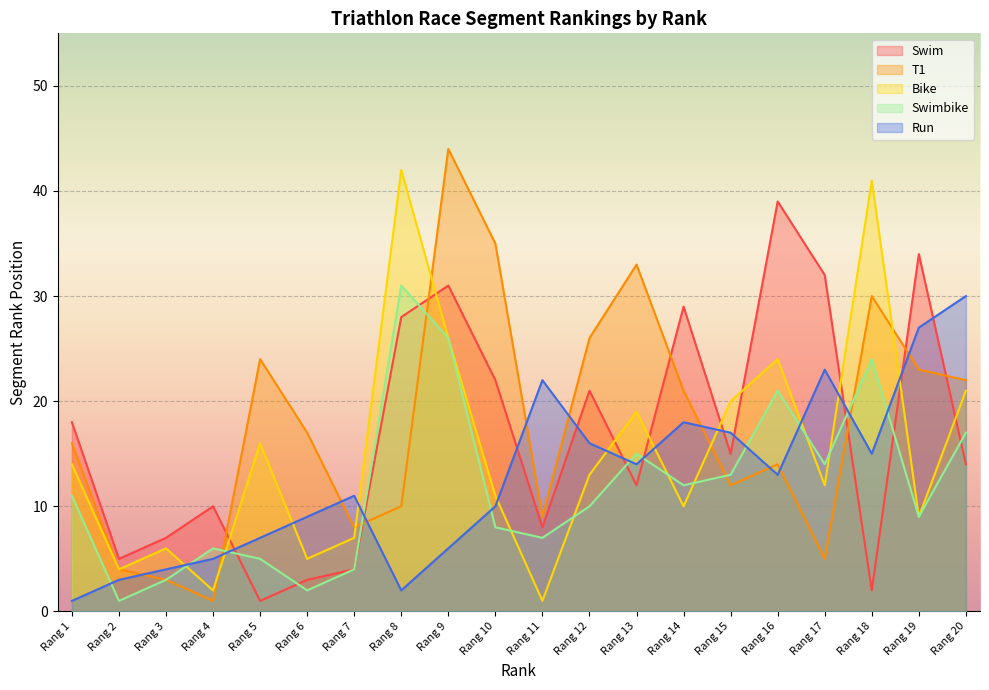

How many values in the T1 series are below 17?

10